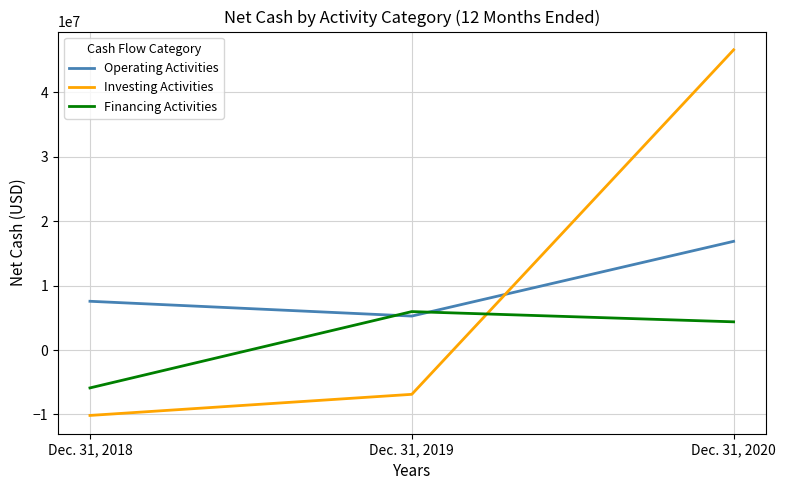

What is the average value of the Investing Activities series?

9853333